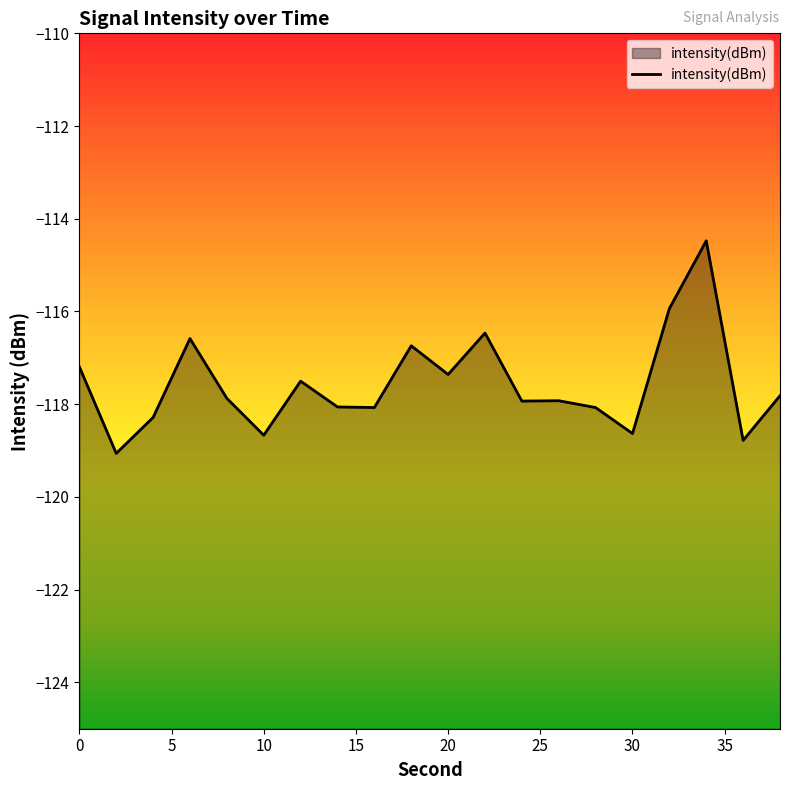

Rank the categories by value from lowest to highest.

2, 36, 10, 30, 4, 28, 16, 14, 24, 26, 8, 38, 12, 20, 0, 18, 6, 22, 32, 34